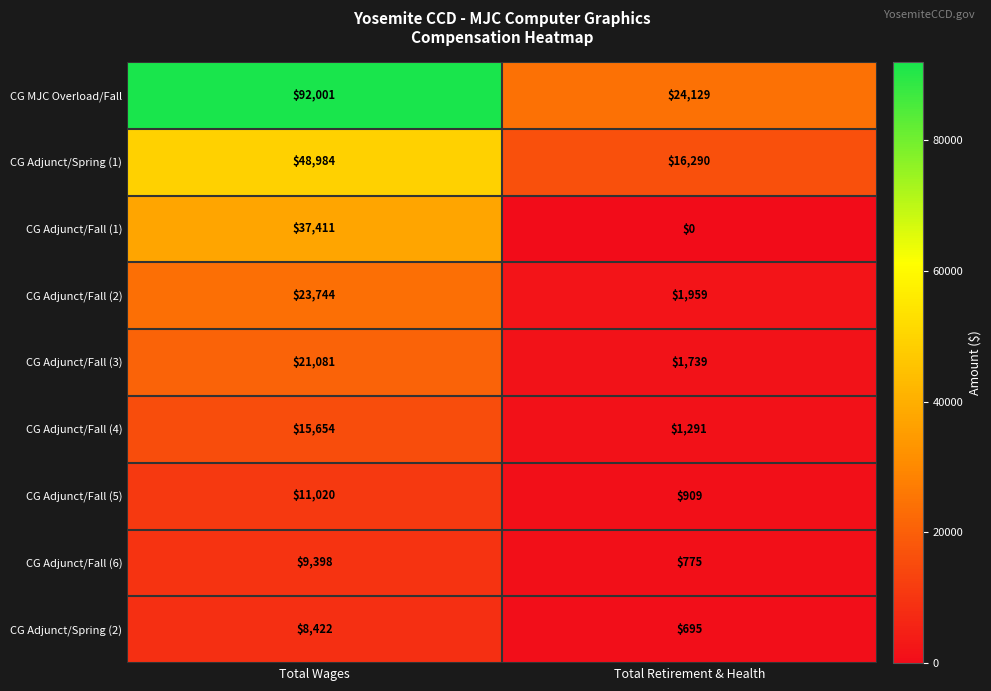

Read the CG MJC Overload/Fall value at Total Wages.

92001